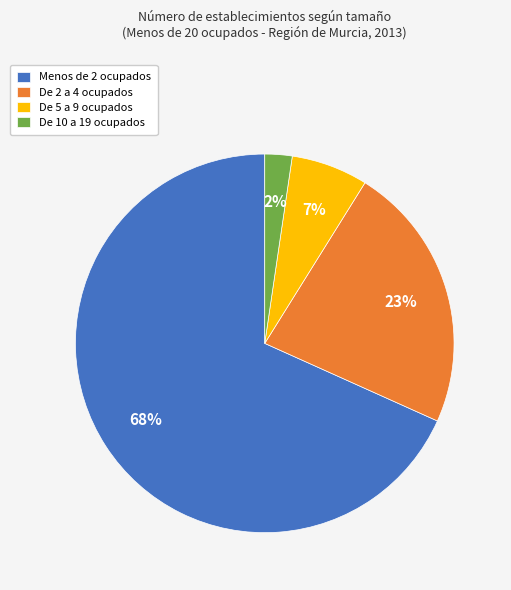

Which category has the smallest portion of the pie?

De 10 a 19 ocupados